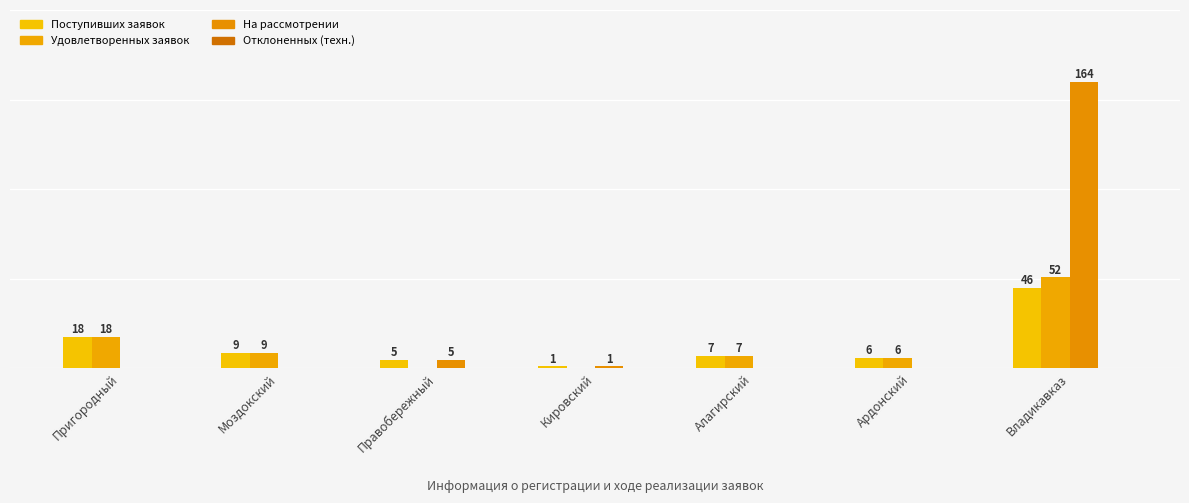

The value of На рассмотрении at Владикавказ is 164. True or false?

True